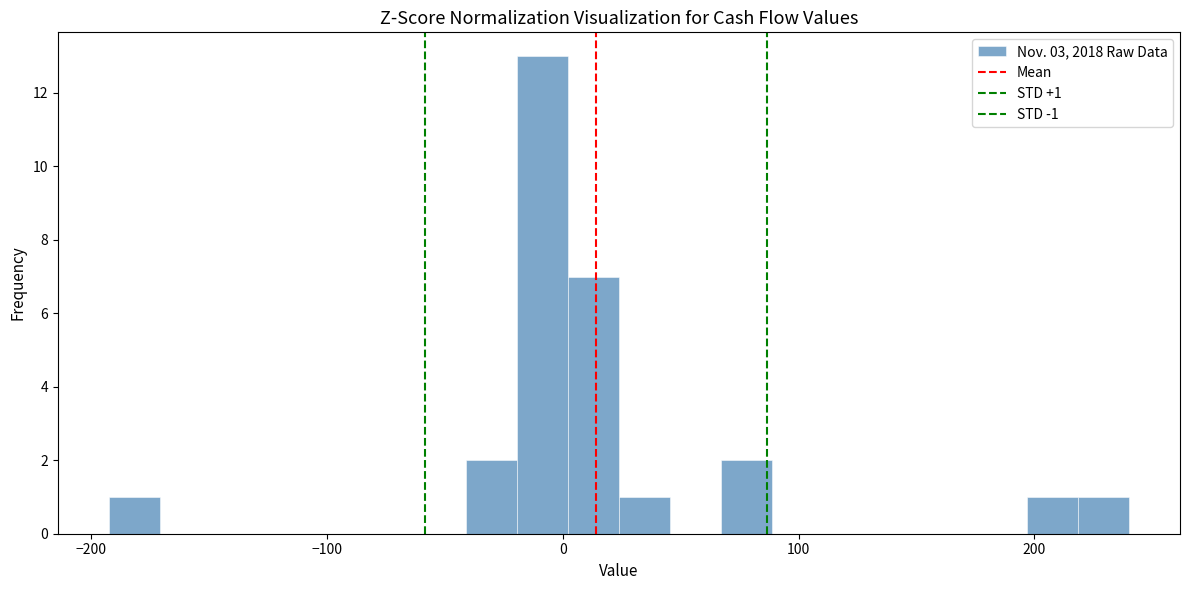

Read against the x-axis, roughly where is the centre of the tallest bar?

-10